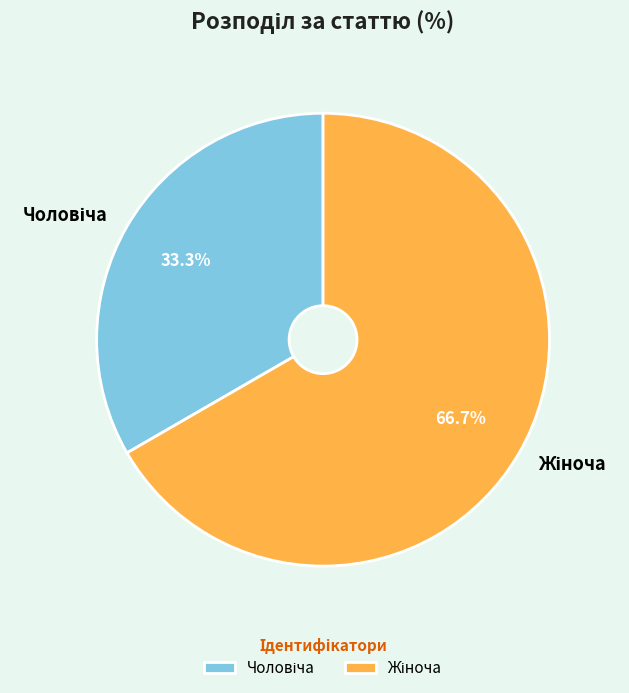

Is there a majority slice in this chart?

Yes